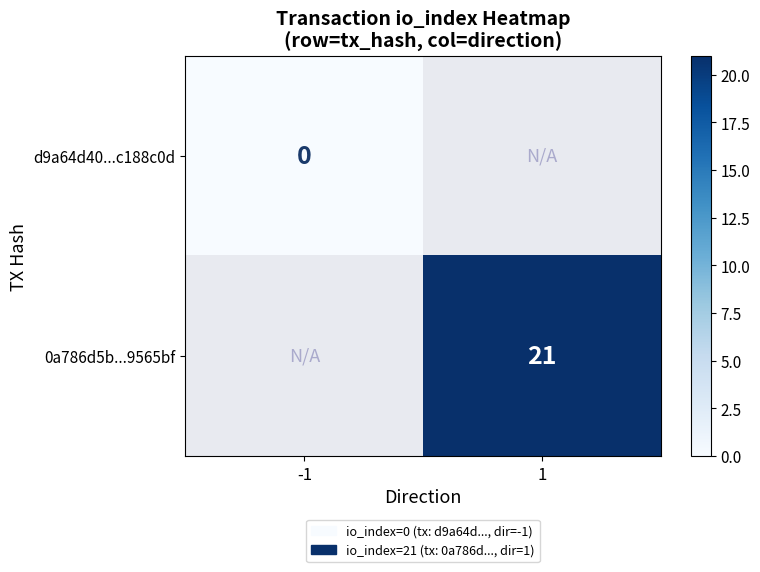

True or false: 0a786d5b...9565bf has a value of 7 at 1.

False